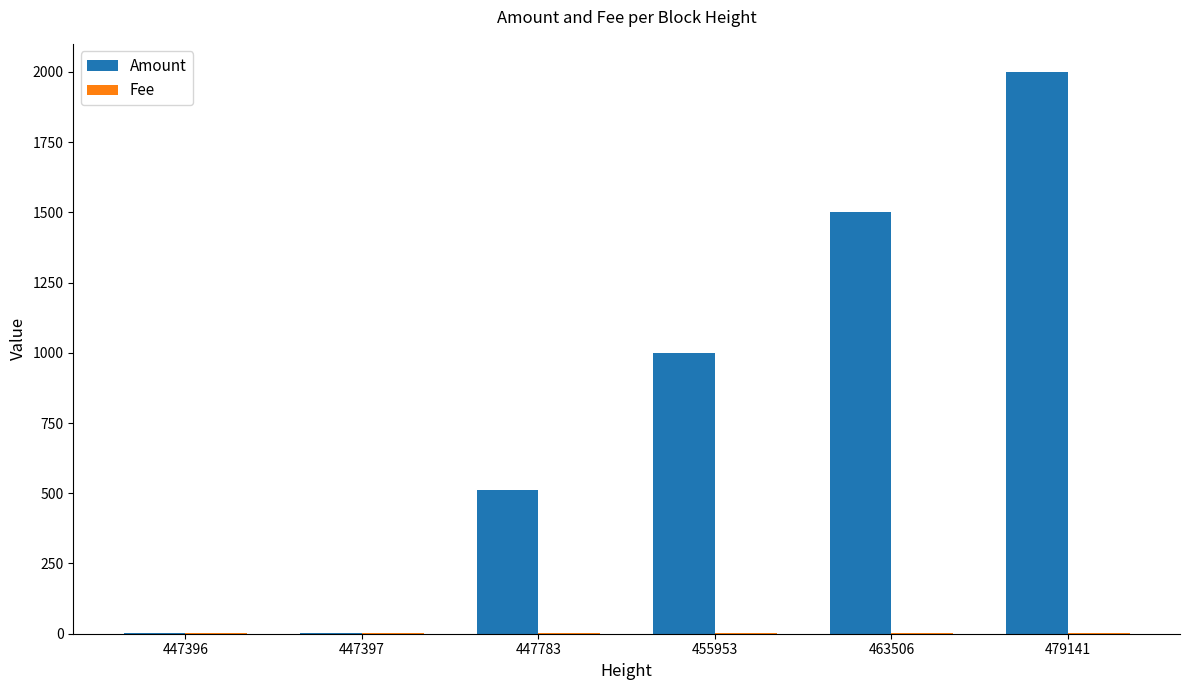

What is the approximate value of Amount at 447397?

1